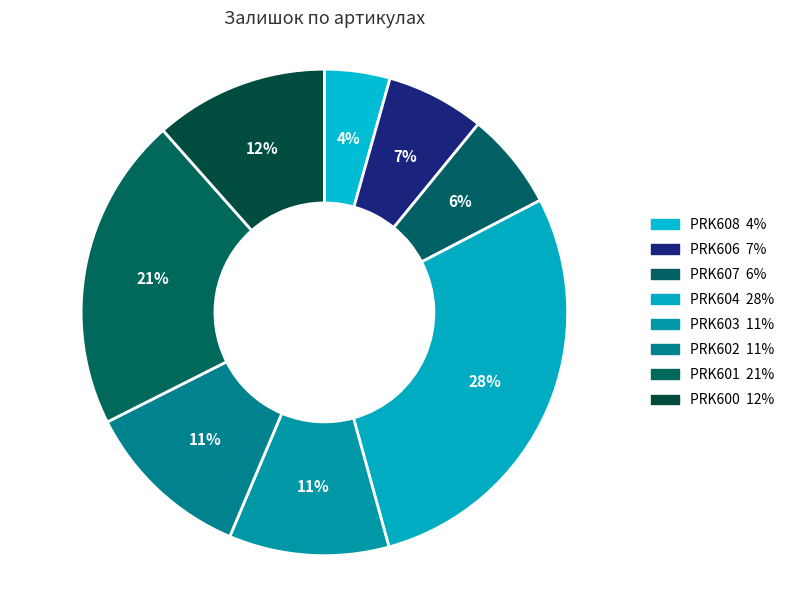

The PRK602 slice represents 3% of the pie. True or false?

False